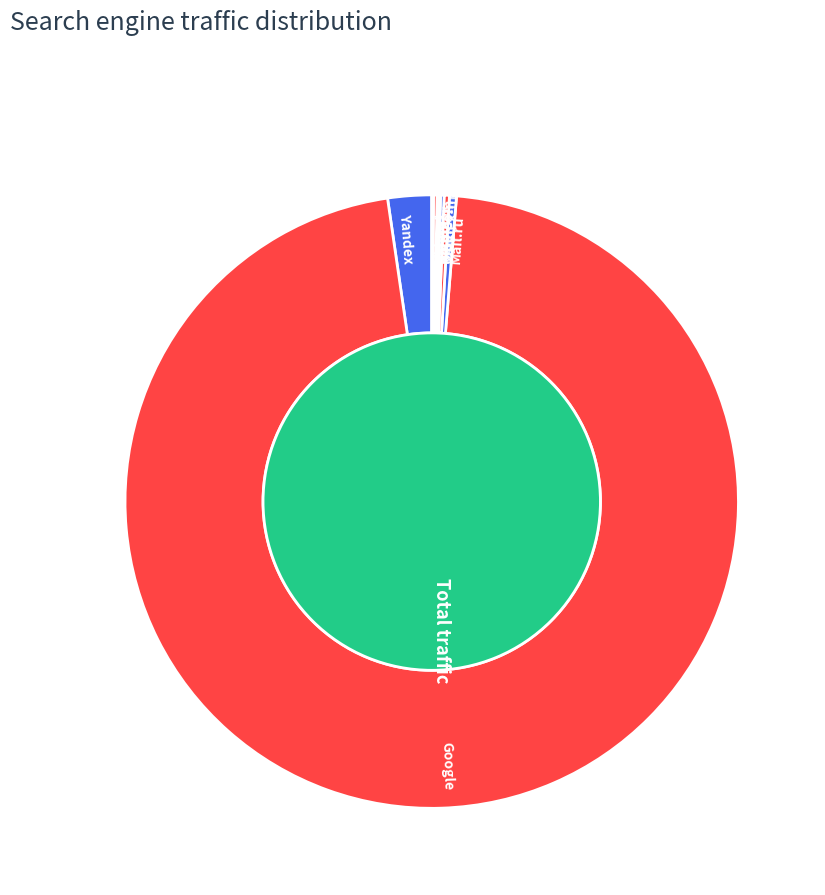

The Nigma slice represents 1% of the pie. True or false?

False